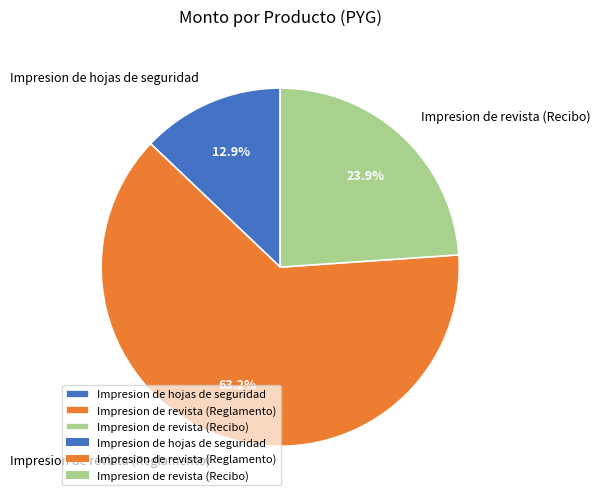

How many segments does this pie chart have?

3